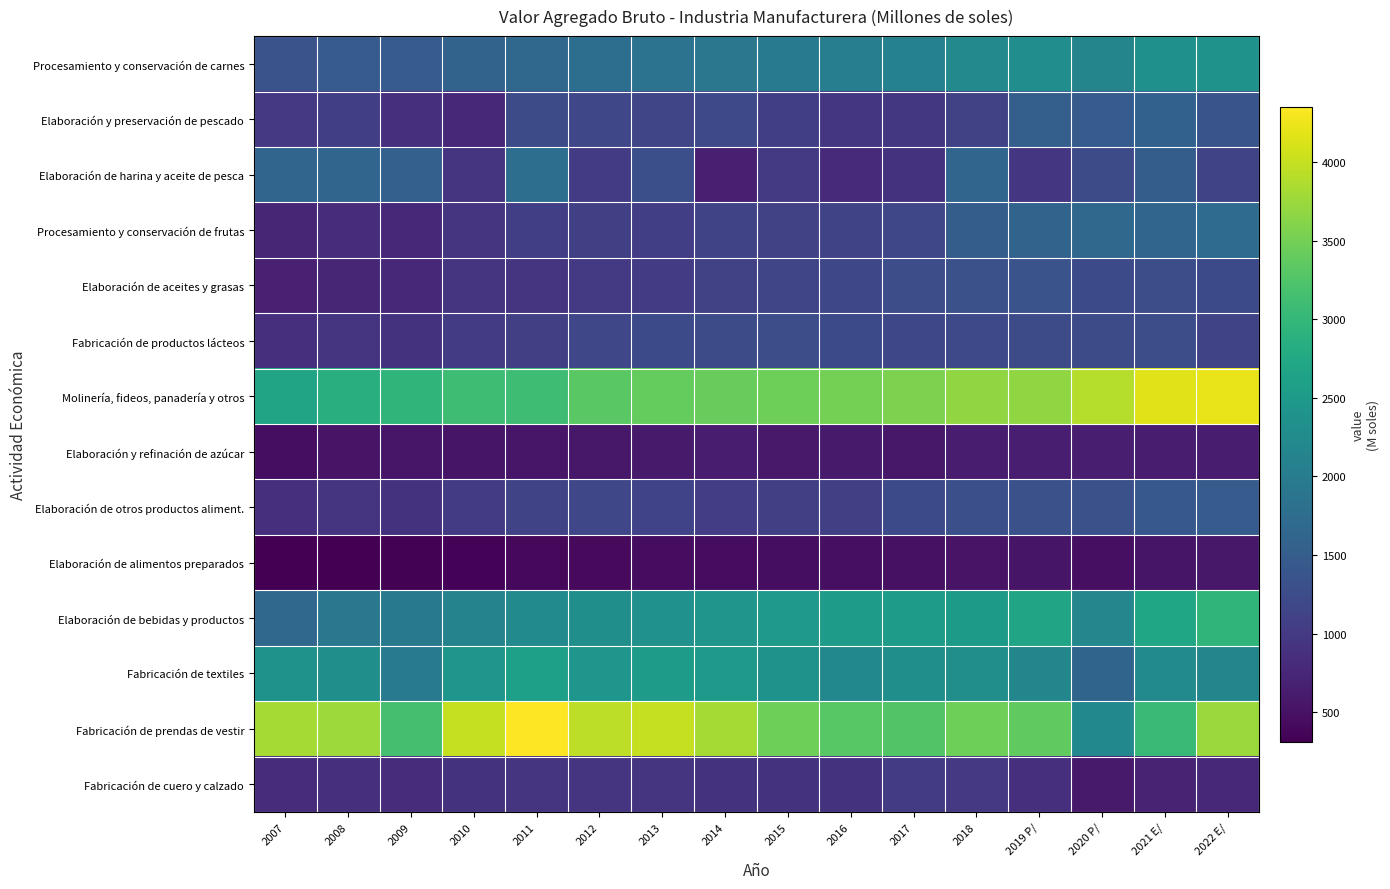

Count the number of data series in this chart.

14